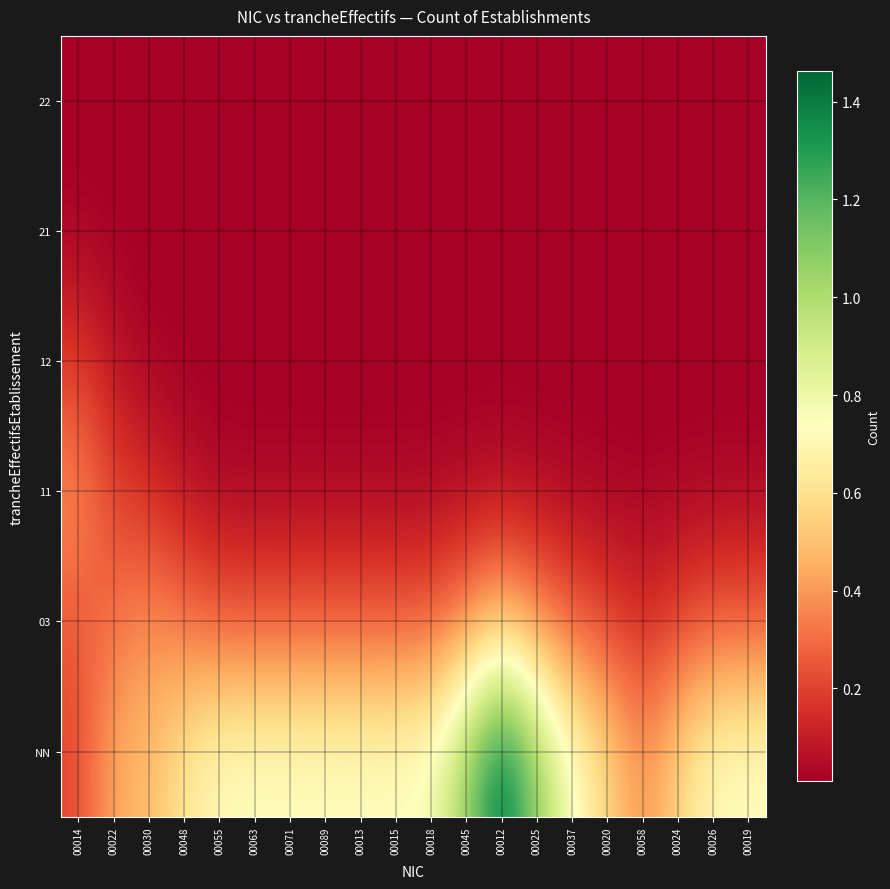

Count the number of categories in the chart.

20